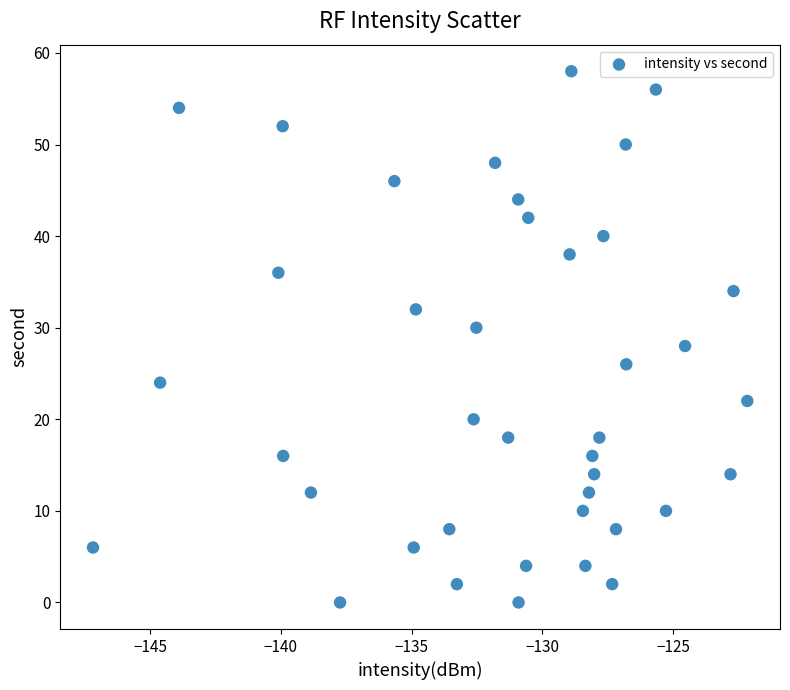

What is the range of Y values (max minus min)?

58